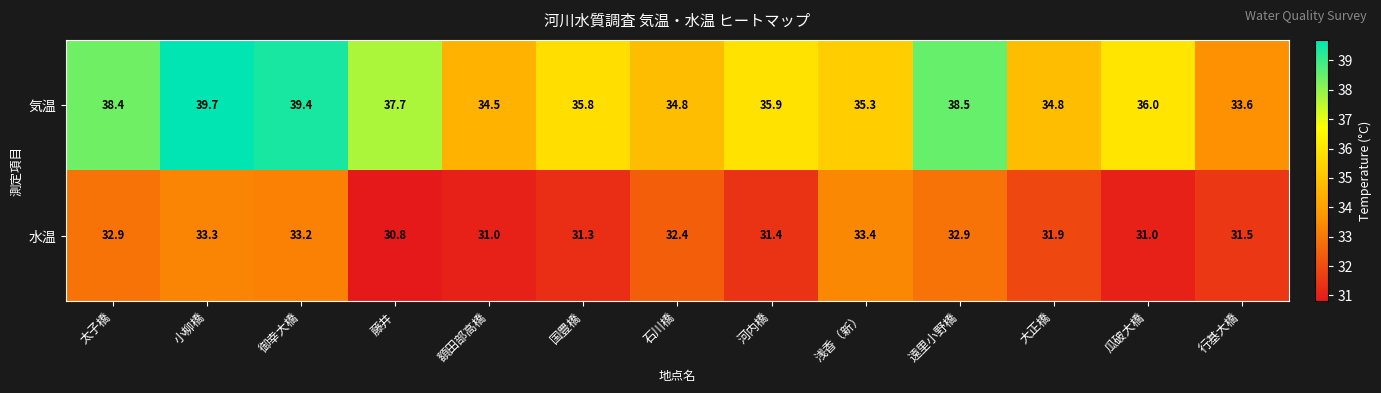

Rank the series by their maximum value, from lowest to highest.

水温, 気温